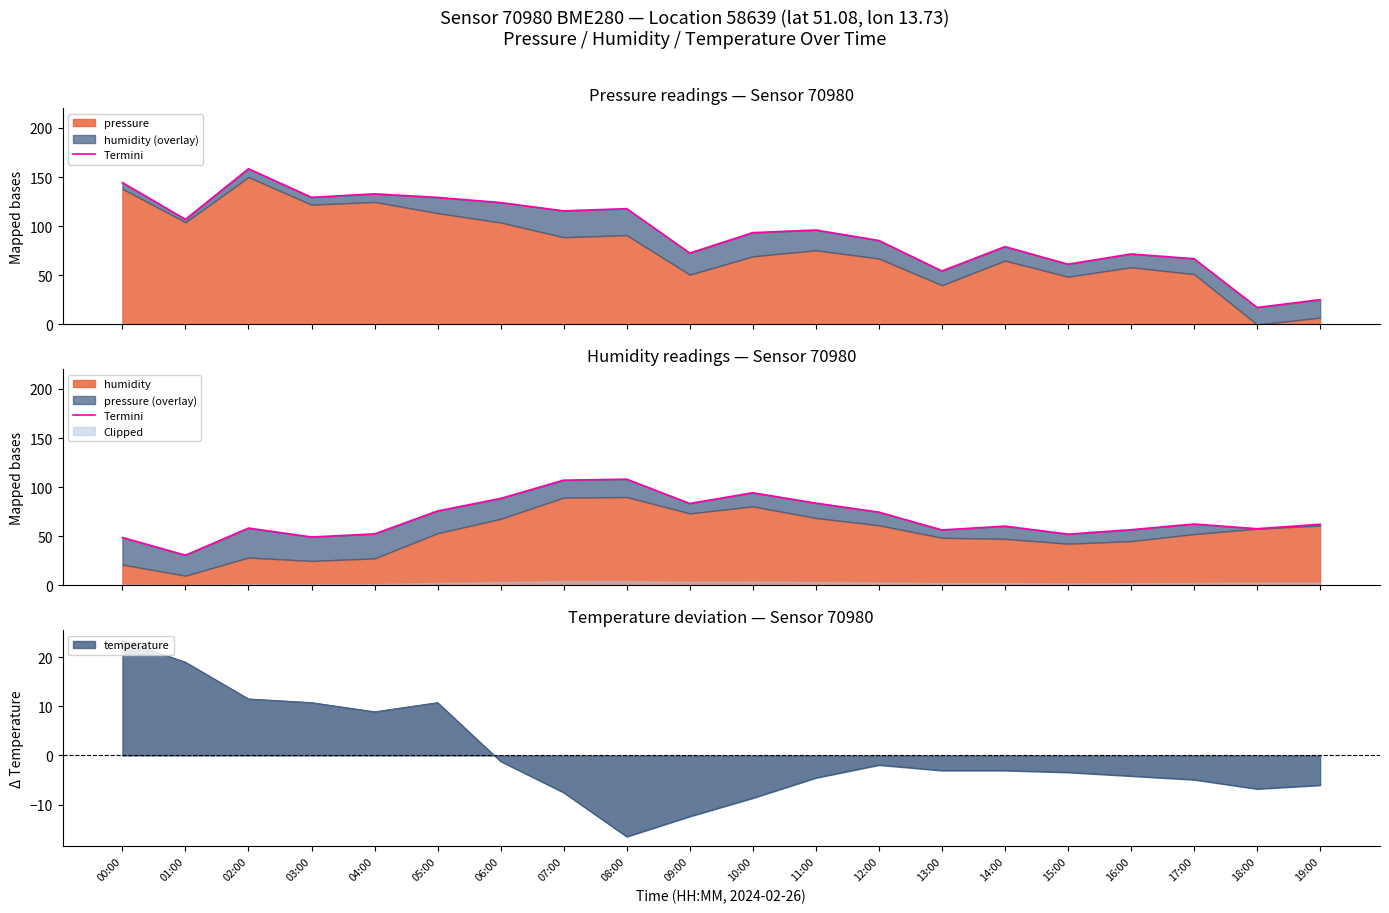

What is the change in value from 09:00 to 15:00?

-31.2